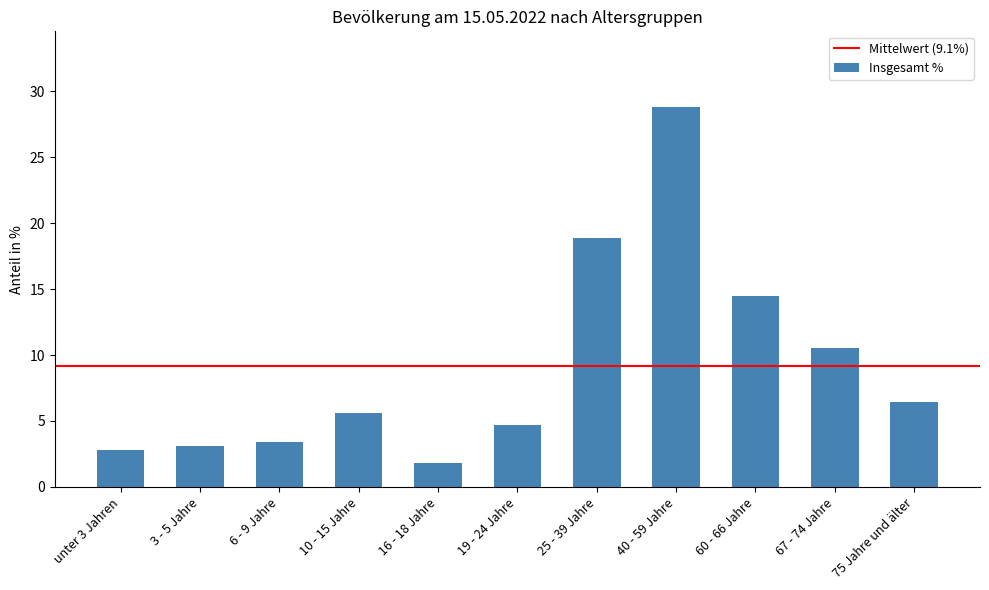

What is the smallest value displayed?

1.8